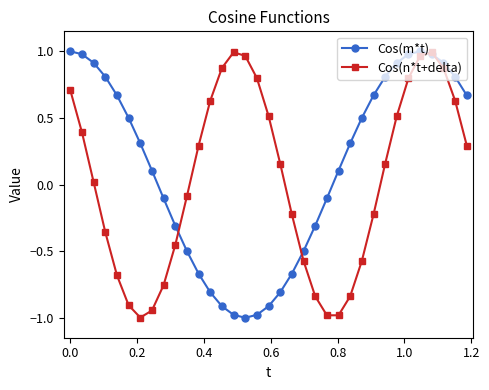

What are all the series names shown in the legend?

Cos(m*t), Cos(n*t+delta)